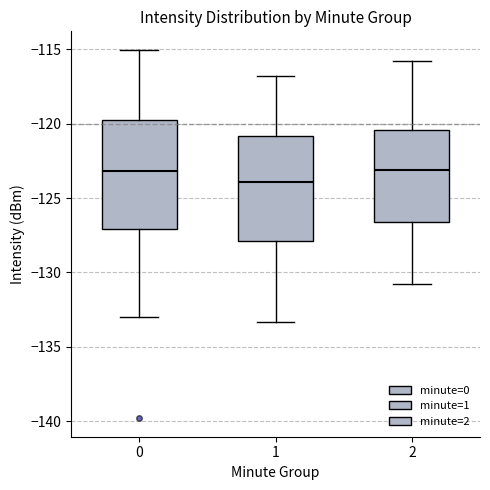

Reading left to right, read every box against the y-axis: the position of its median line, the range the box covers, and the ends of its whiskers. The values are not printed on the chart, so give them approximately, as read against the axis.

0: median -123.0, box -127.0 to -120.0, whiskers -133.0 to -115.0
1: median -124.0, box -128.0 to -121.0, whiskers -133.5 to -117.0
2: median -123.0, box -126.5 to -120.5, whiskers -131.0 to -116.0